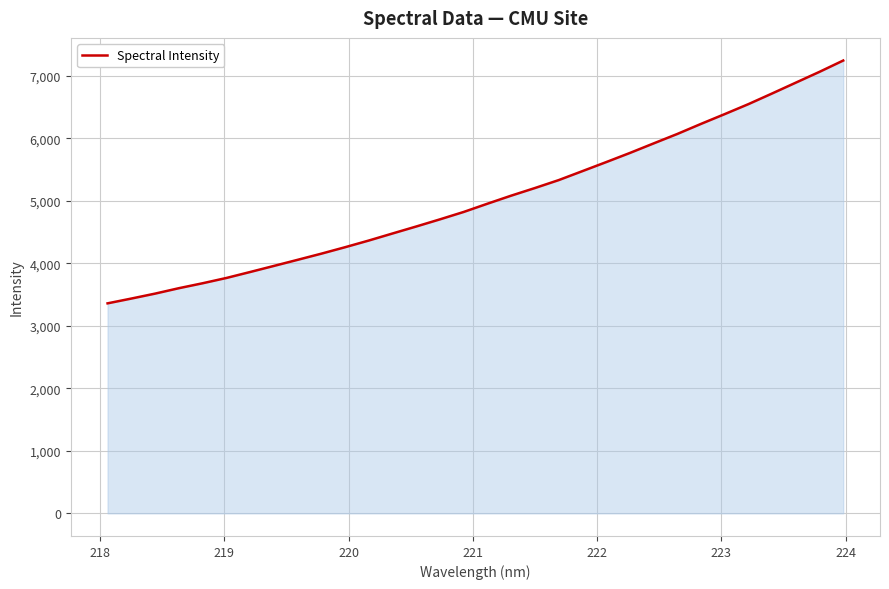

Does the chart display data point markers on the line(s)?

No